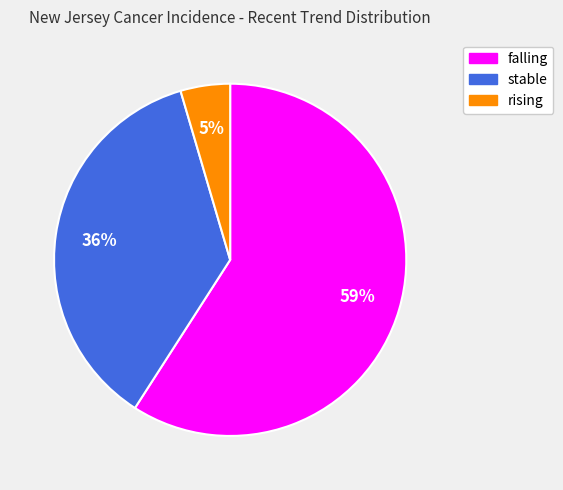

Which category has the biggest portion of the pie?

falling